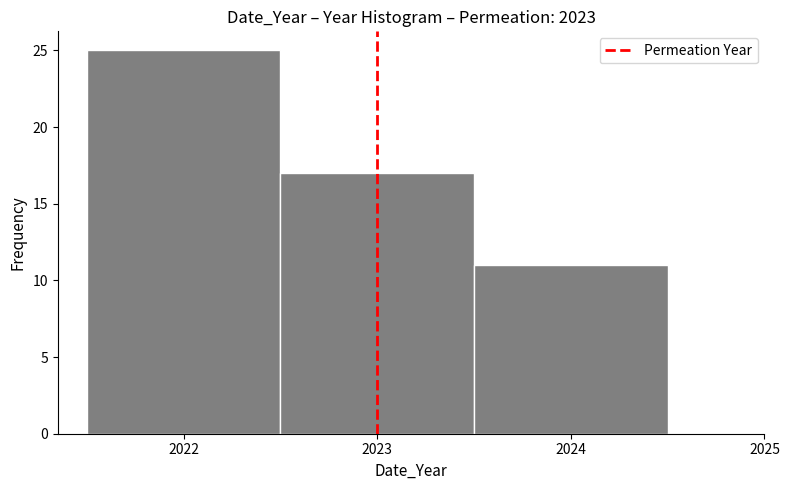

Reading left to right, transcribe this chart: for each bar, give the range it covers on the x-axis and its height. The values are not printed on the chart, so give them approximately, as read against the axis.

2021.5 to 2022.5: 25
2022.5 to 2023.5: 17
2023.5 to 2024.5: 11